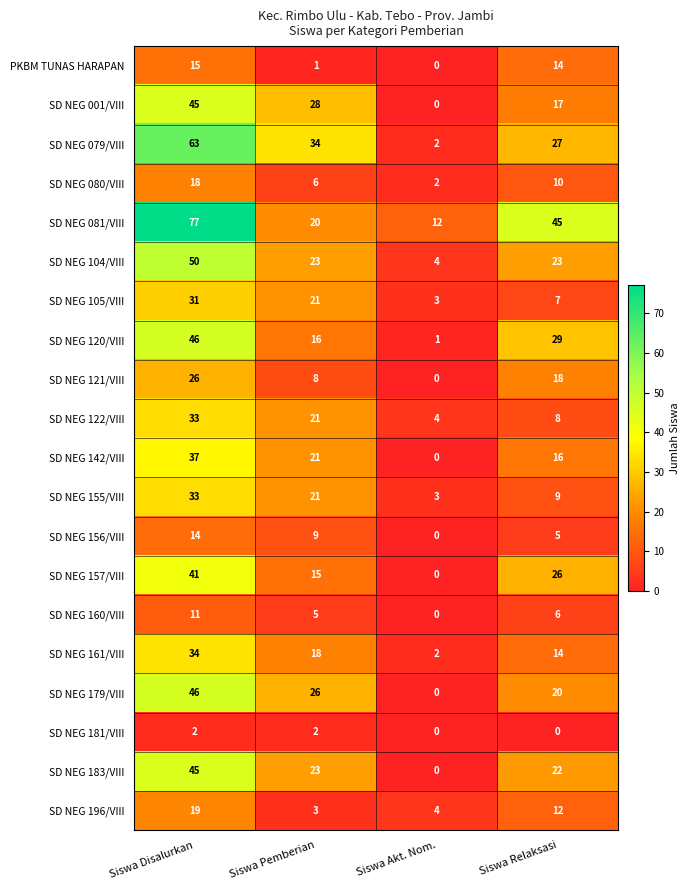

Which series has the largest range (max minus min)?

SD NEG 081/VIII